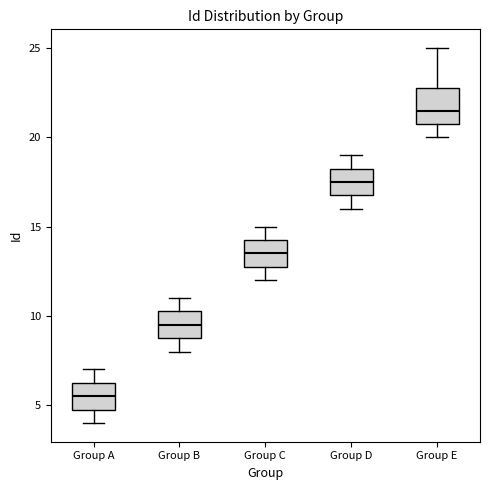

Comparing the boxes themselves (not the whiskers), which one is the tallest?

Group E